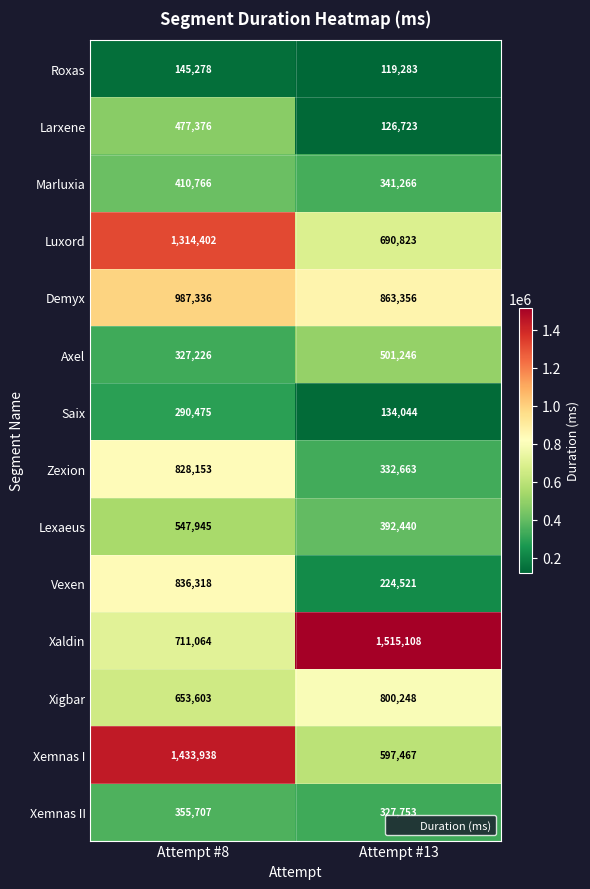

Which series changed the most between Attempt #8 and Attempt #13?

Xemnas I